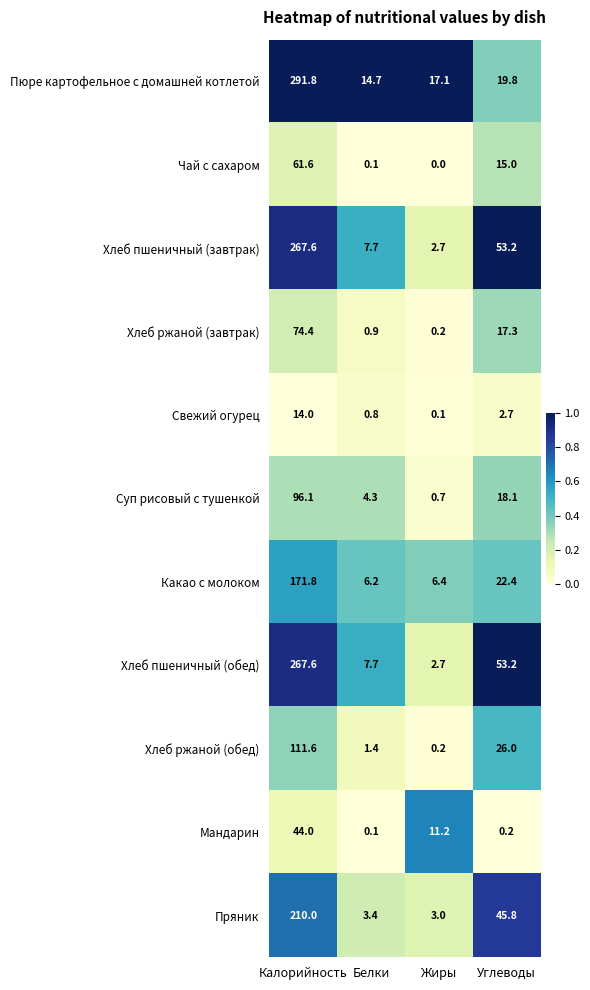

Which category has the lowest value across all series?

Жиры